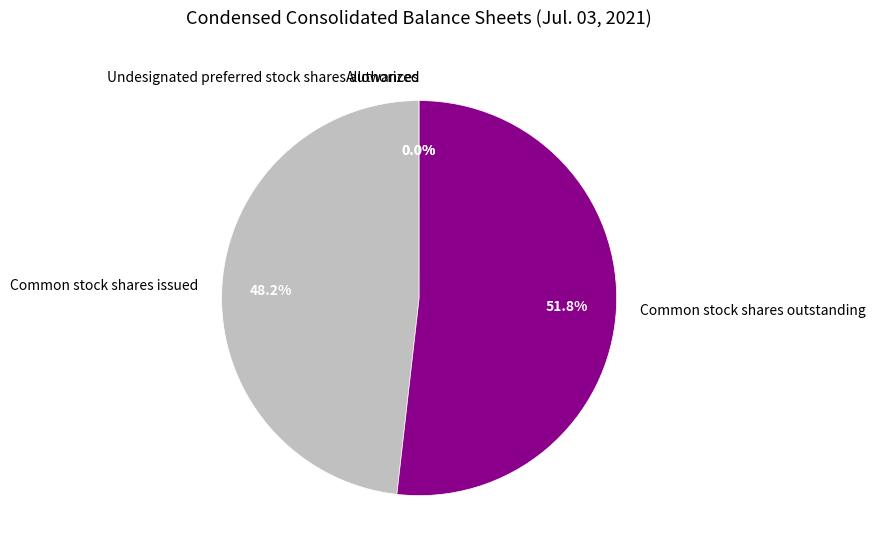

Between Common stock shares issued and Common stock shares outstanding, which is larger?

Common stock shares outstanding